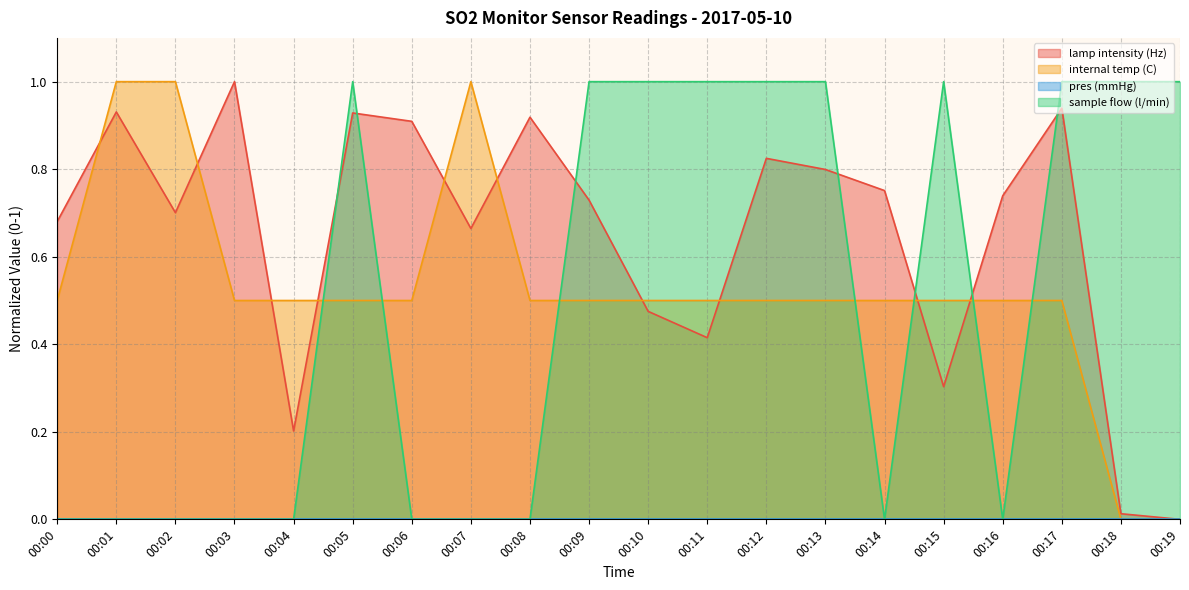

How many data points in sample flow (l/min) are less than 1?

10